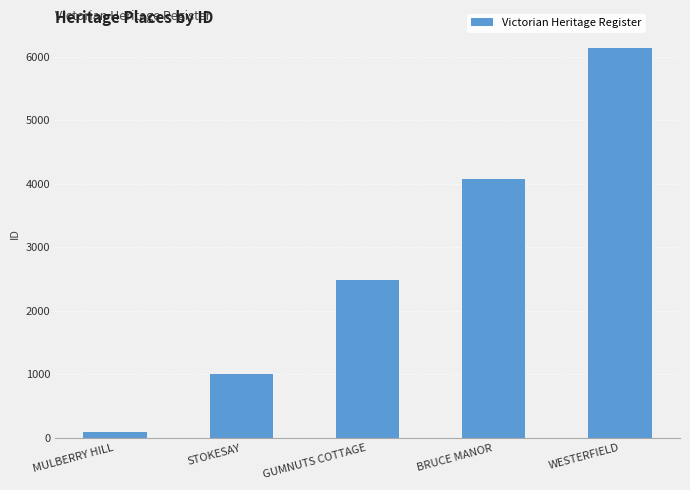

What is the sum of the values at WESTERFIELD and BRUCE MANOR?

10215